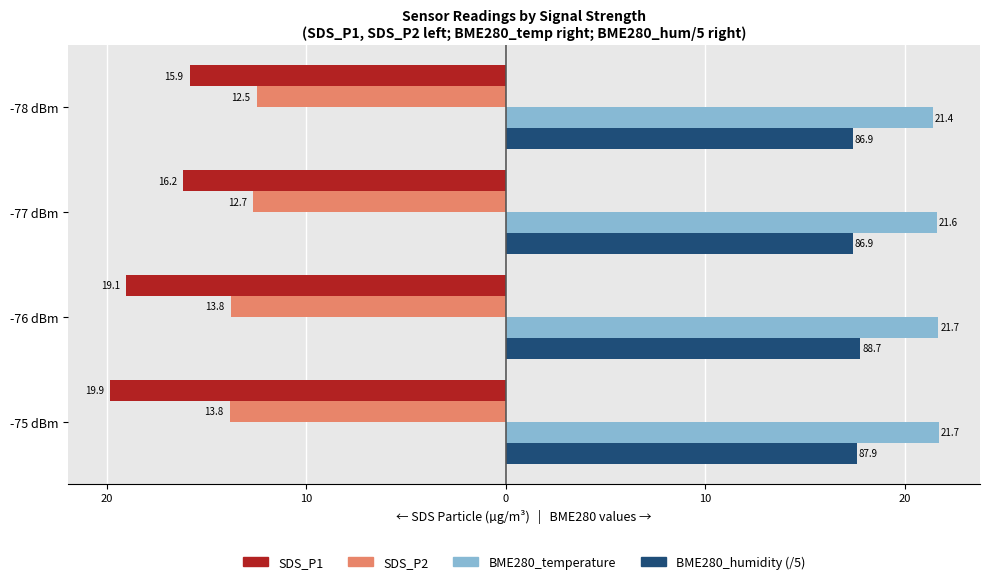

What are all the series names shown in the legend?

SDS_P1, SDS_P2, BME280_temperature, BME280_humidity (/5)